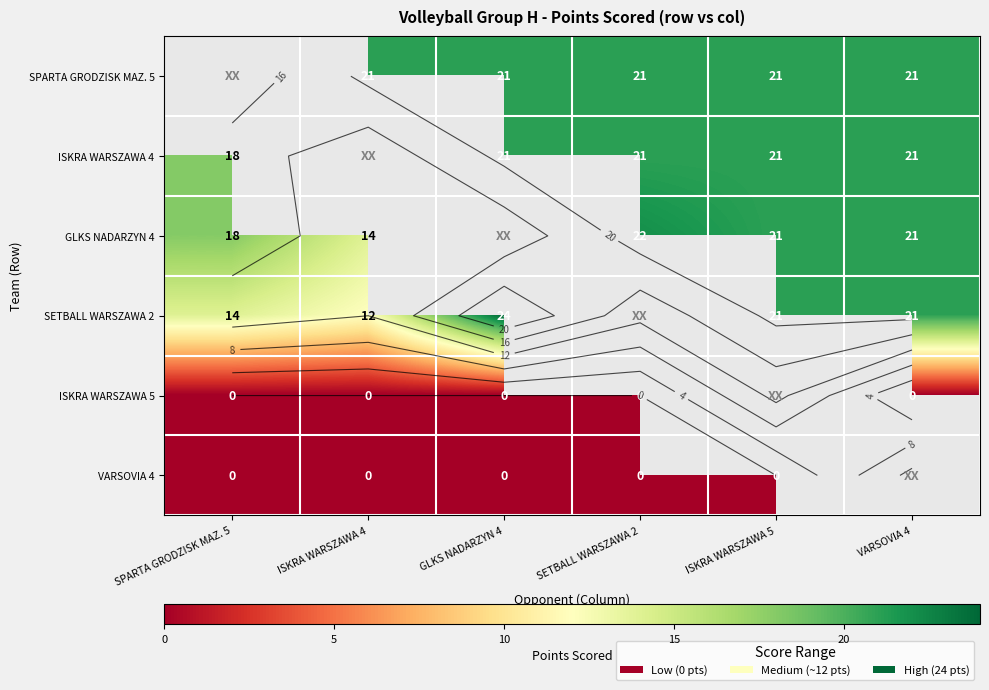

How many categories are shown in the chart?

6